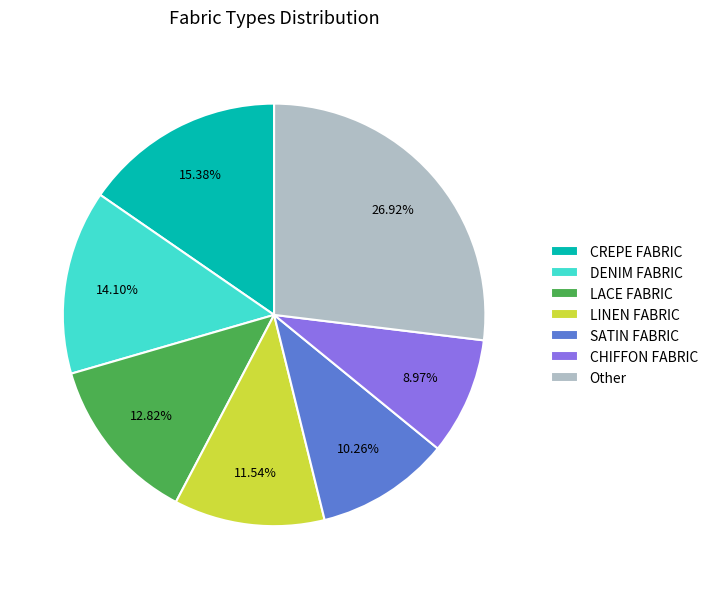

How many segments does this pie chart have?

7